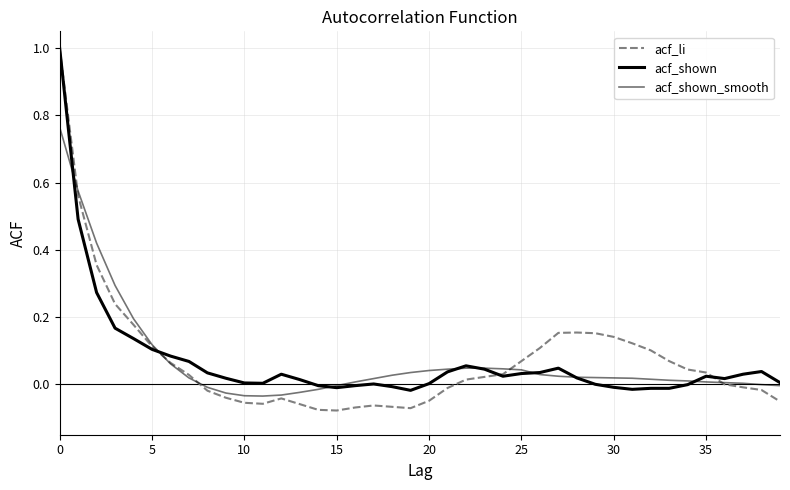

How many intersections are there between acf_shown_smooth and acf_shown?

8